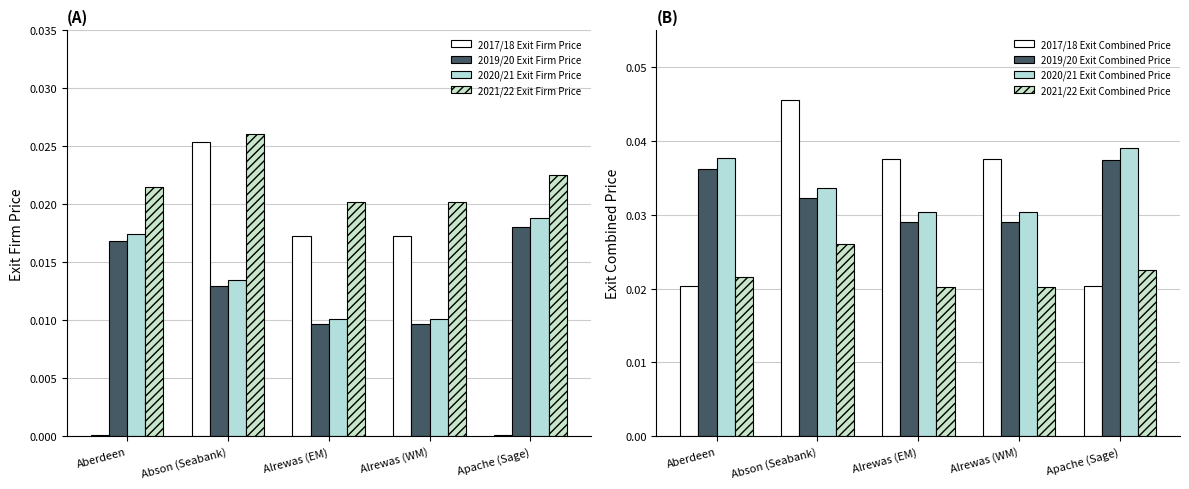

Which series has the largest total across all categories?

2017/18 Exit Firm Price